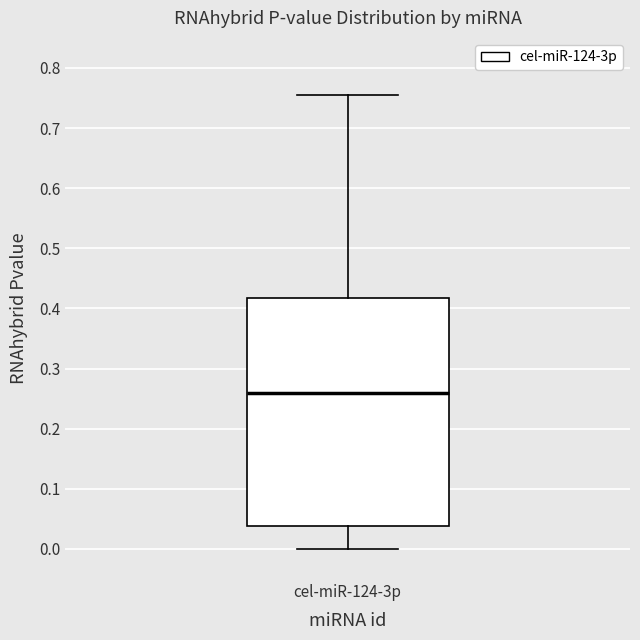

Transcribe this box plot: give where the median line is, the range the box spans, and where the two whiskers end, as read against the y-axis. The values are not printed on the chart, so give them approximately, as read against the axis.

median 0.26, box 0.04 to 0.42, whiskers 0.00 to 0.75